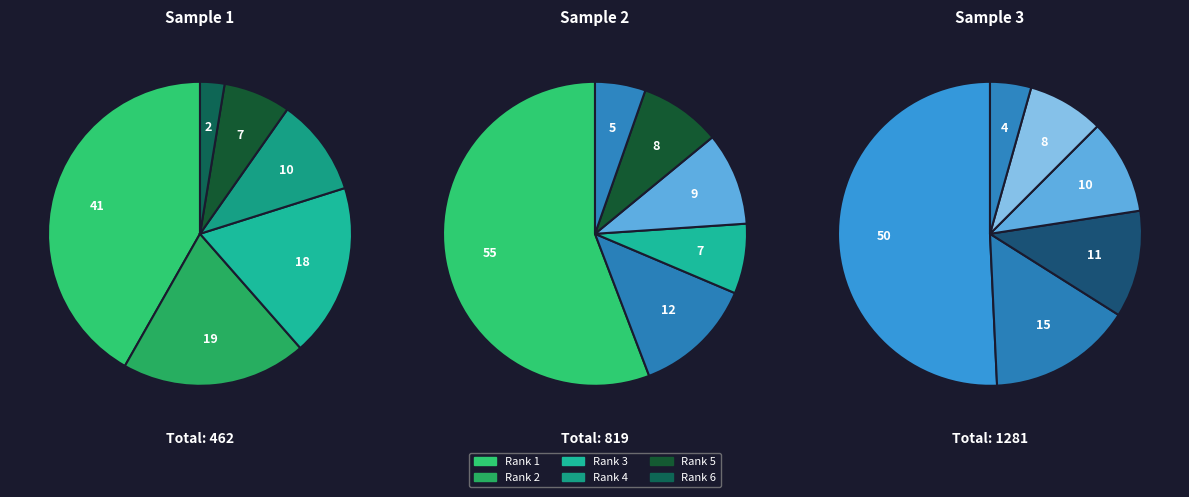

To the nearest percent, what is the average slice percentage?

17%